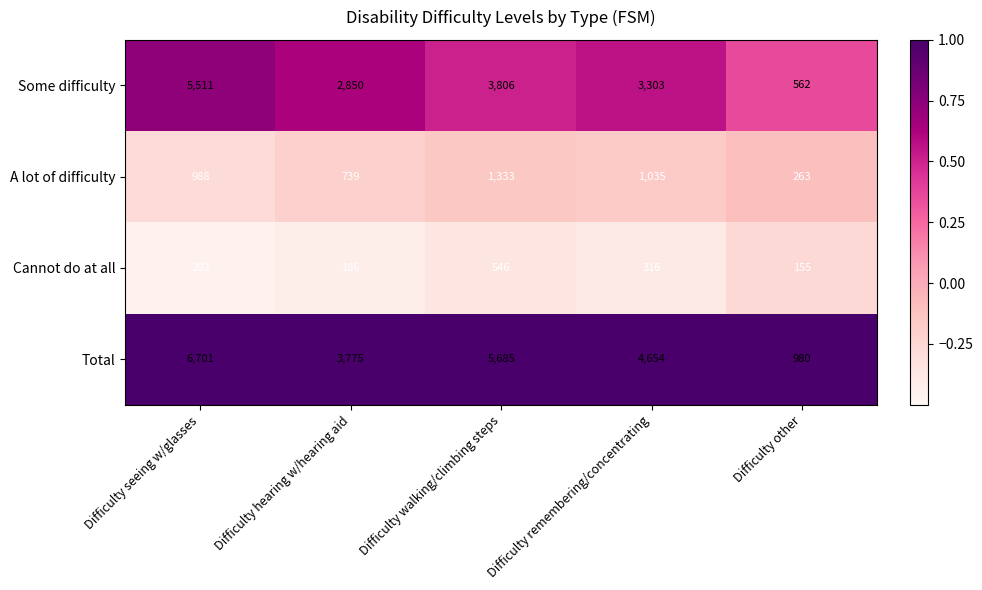

Count the number of categories in the chart.

5